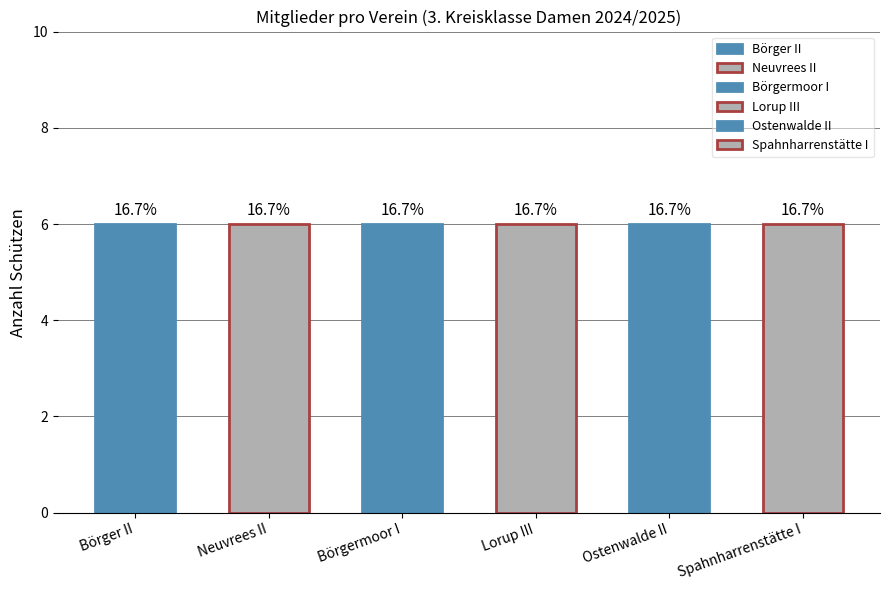

Which has a higher value, Spahnharrenstätte I or Börgermoor I?

Spahnharrenstätte I